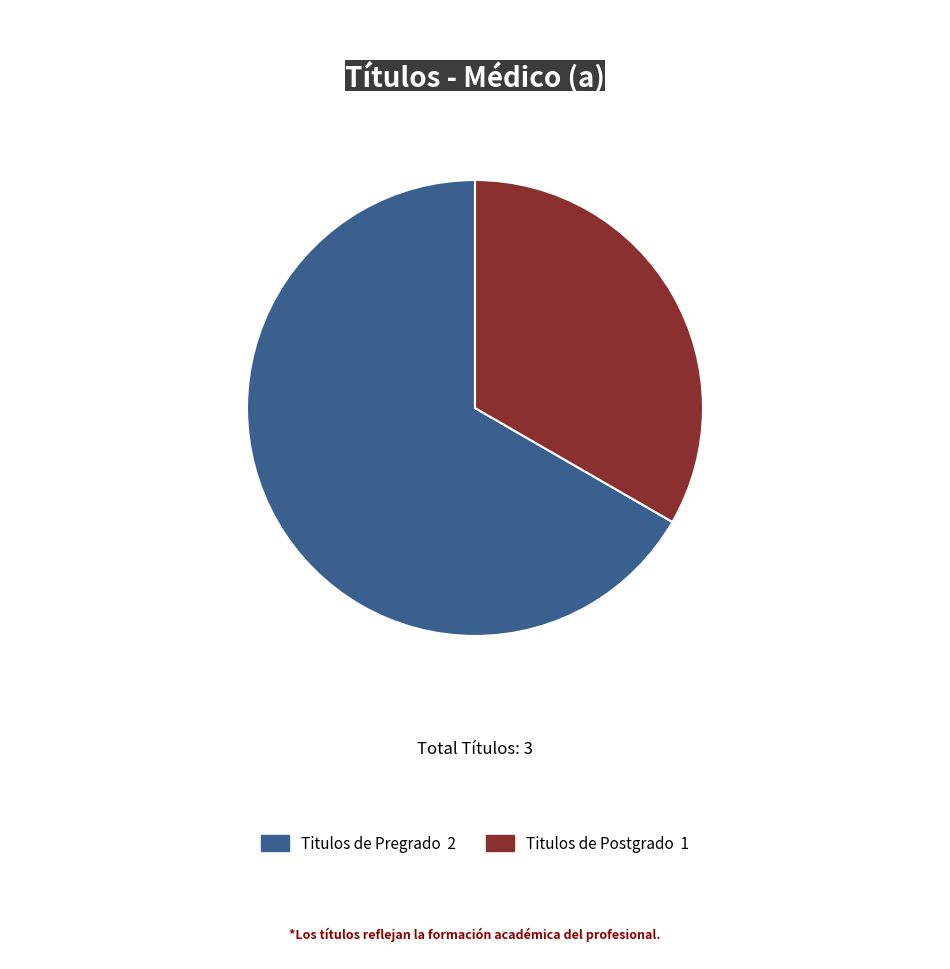

Does any single category account for the majority?

Yes